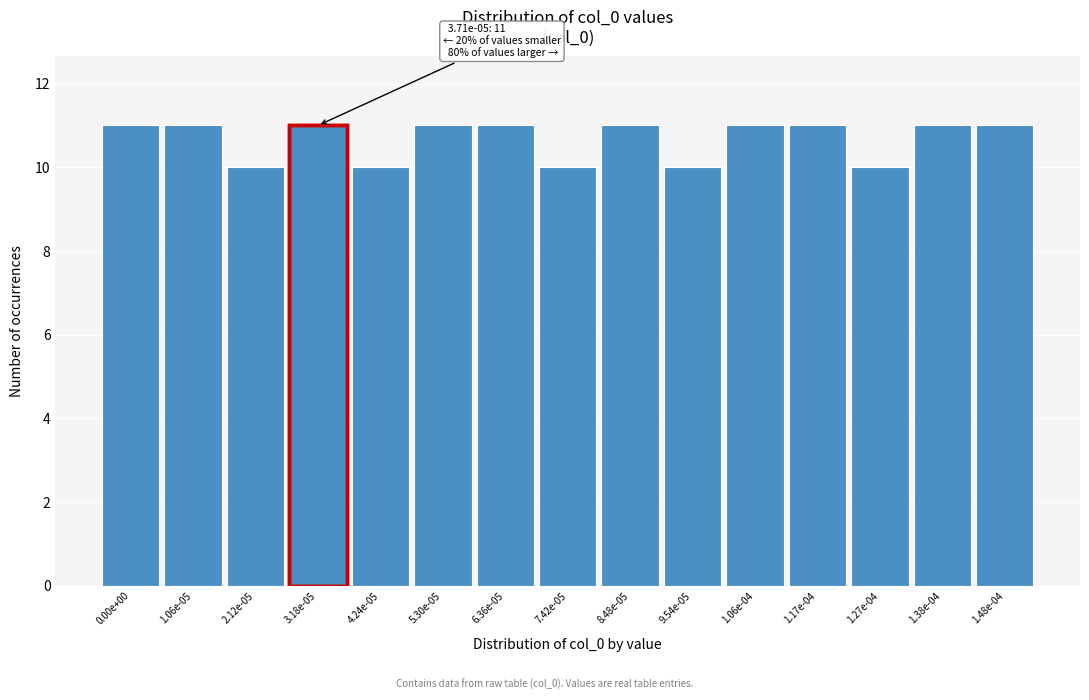

Reading left to right, extract all data points from this chart.

0.00e+00=11	1.06e-05=11	2.12e-05=10	3.18e-05=11	4.24e-05=10	5.30e-05=11	6.36e-05=11	7.42e-05=10	8.48e-05=11	9.54e-05=10	1.06e-04=11	1.17e-04=11	1.27e-04=10	1.38e-04=11	1.48e-04=11